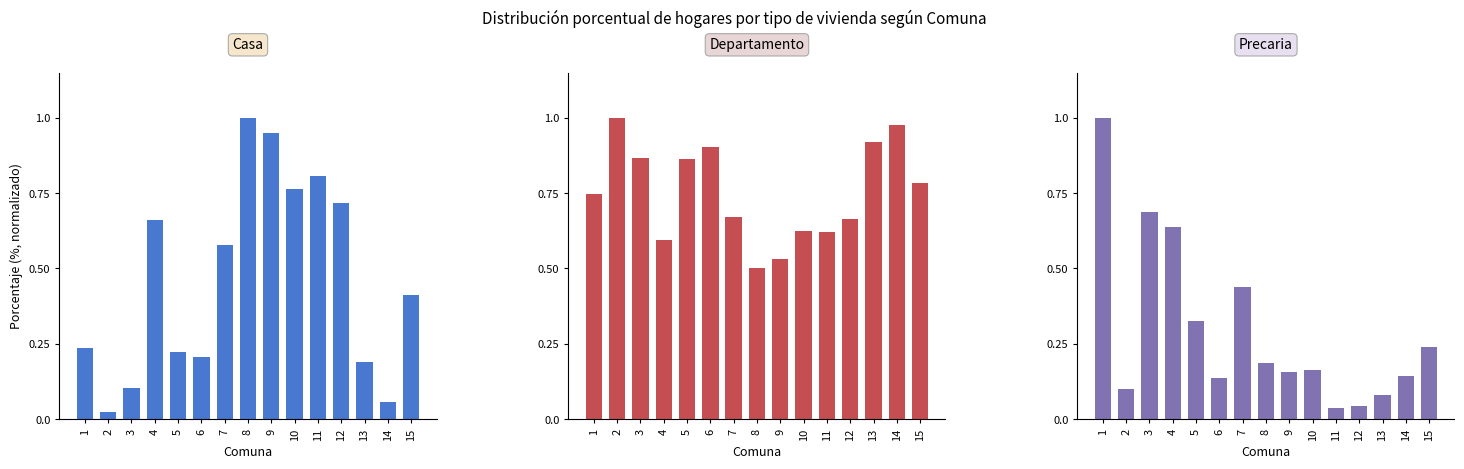

At which category is the sum across all series the highest?

1